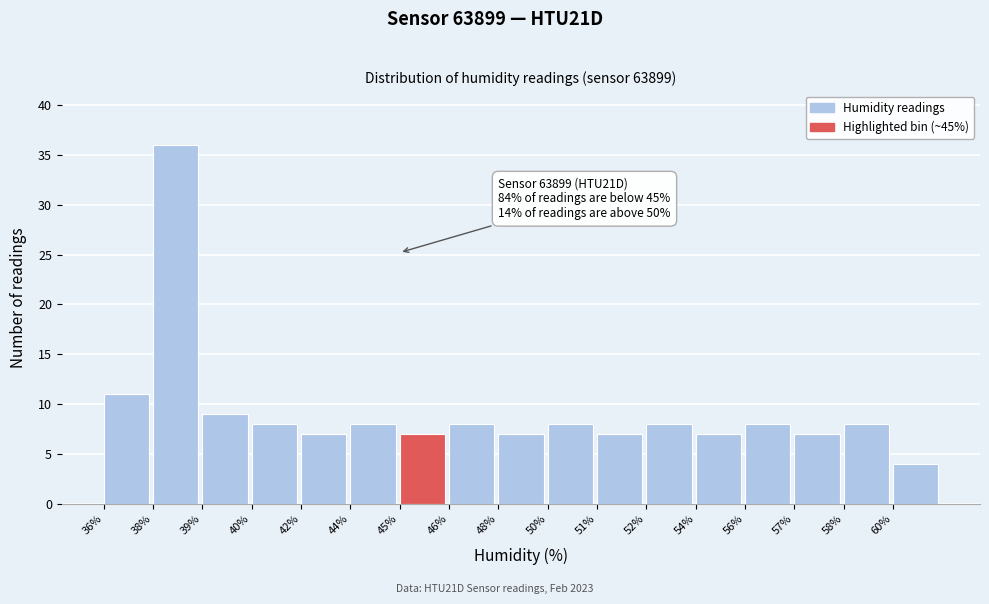

Reading left to right, list all the values displayed in this chart.

36%=11	38%=36	39%=9	40%=8	42%=7	44%=8	45%=7	46%=8	48%=7	50%=8	51%=7	52%=8	54%=7	56%=8	57%=7	58%=8	60%=4